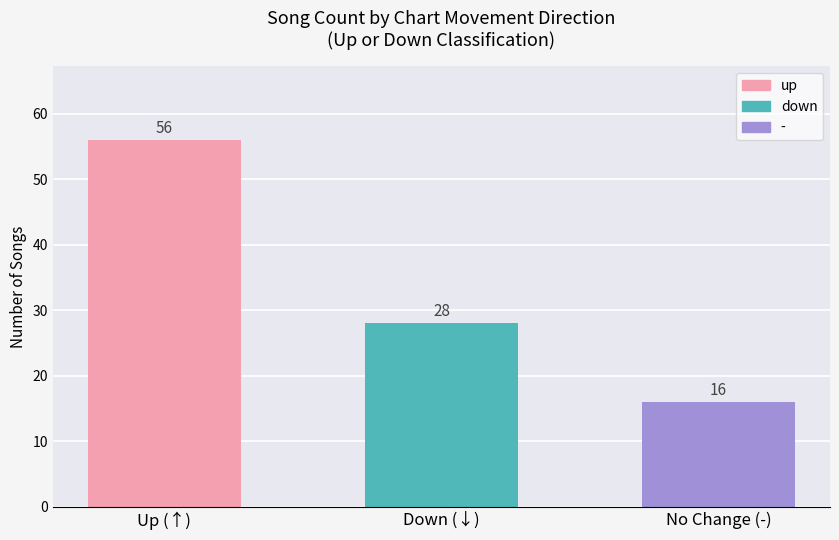

Between Down (↓) and Up (↑), which is larger?

Up (↑)